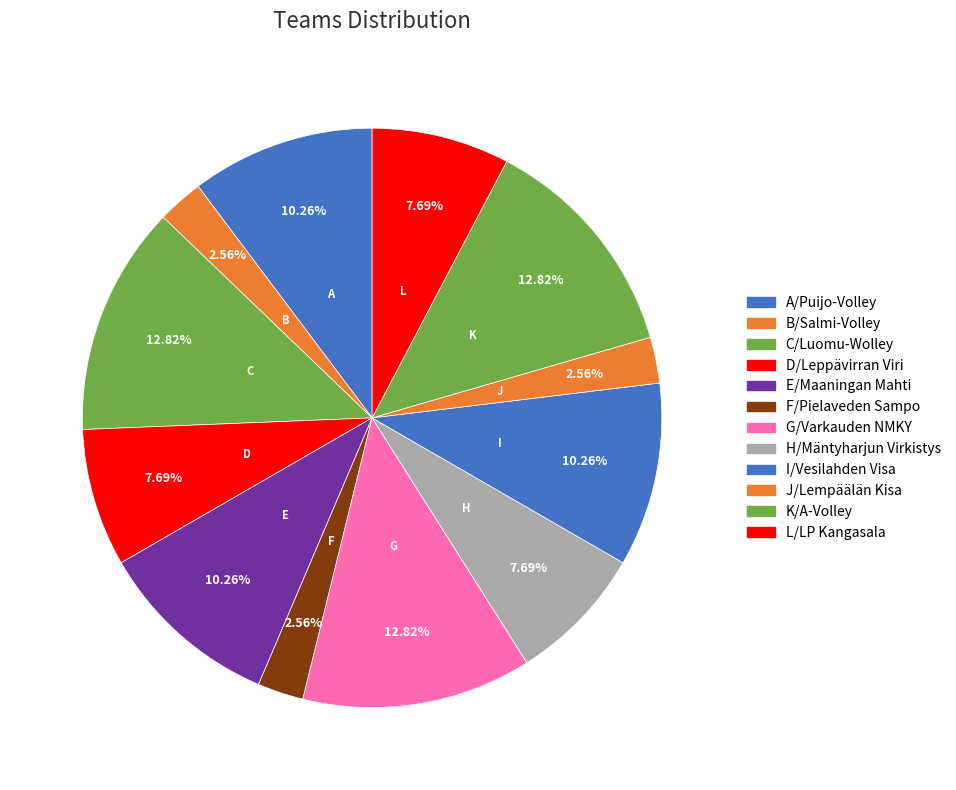

To the nearest percent, what is the average slice percentage?

8%